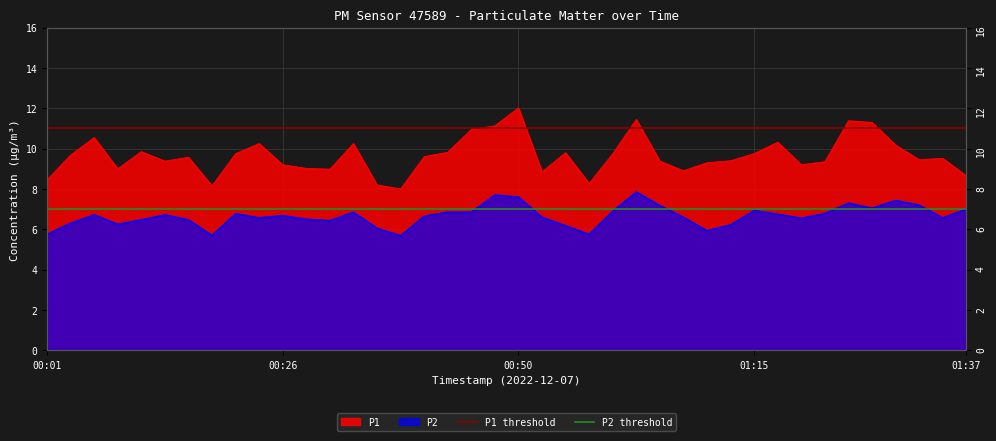

Is the value of P1 threshold at 00:01 greater than the value of P2 threshold at 00:26?

Yes